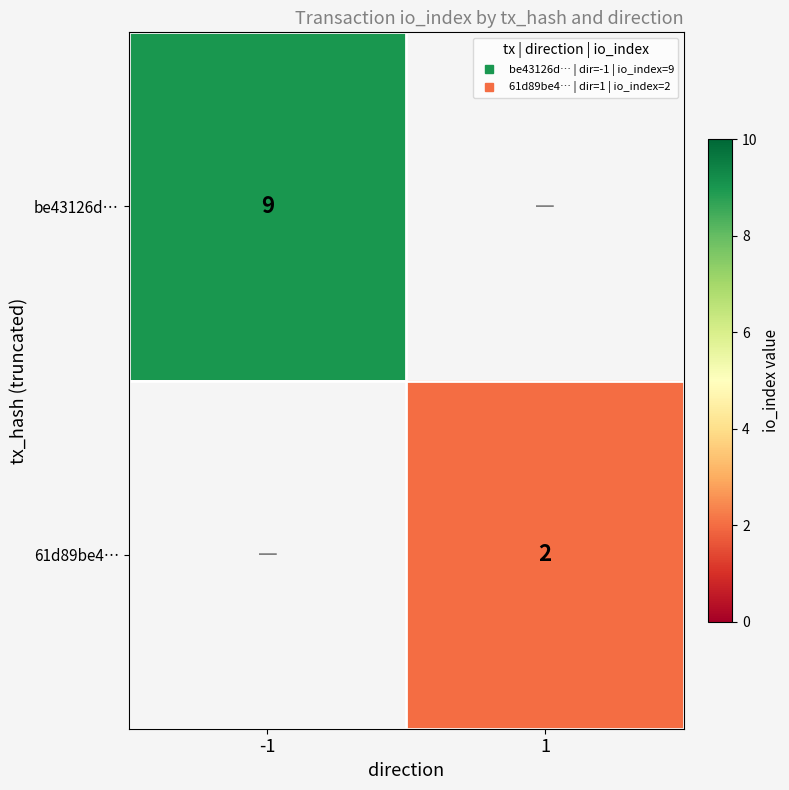

Rank the categories by 61d89be4… value from highest to lowest.

-1, 1